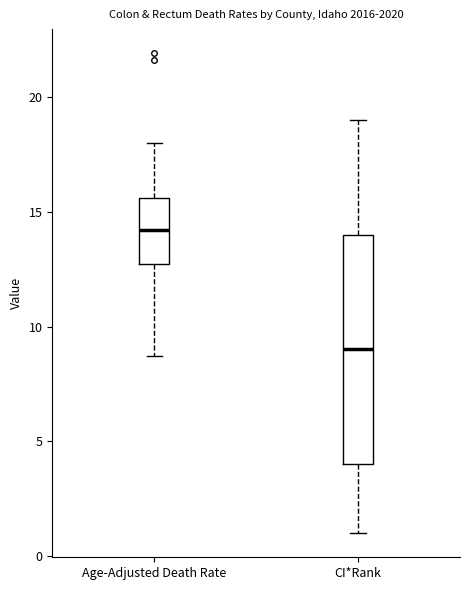

Which box is the tallest, from its lower edge to its upper edge?

CI*Rank